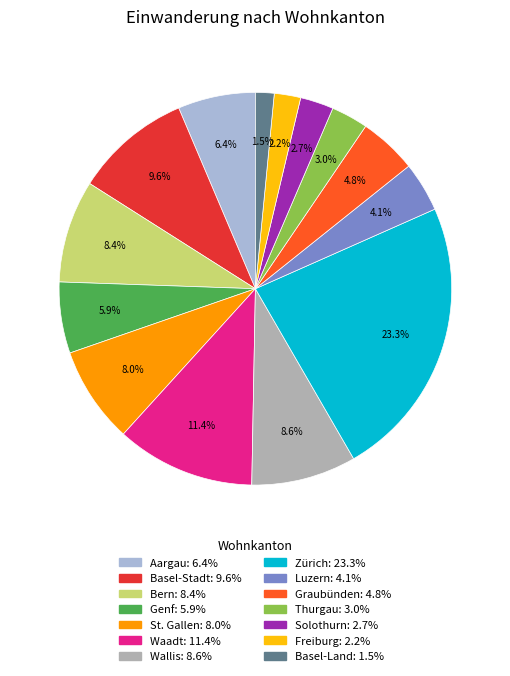

How many slices are in this pie chart?

14